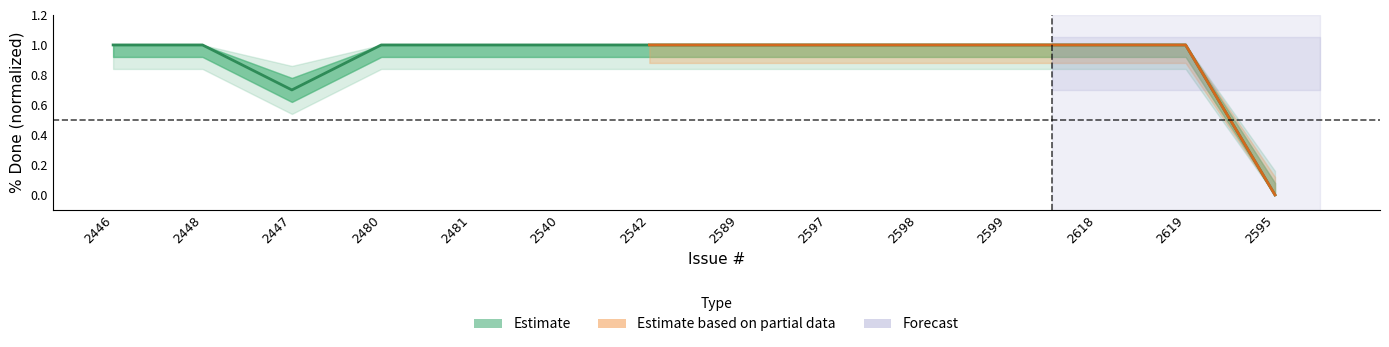

Which category has the lowest value across all series?

2595